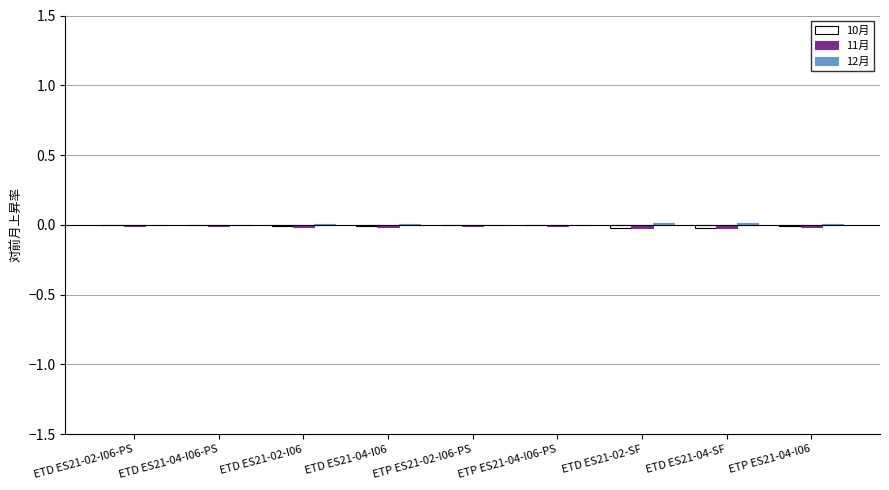

Is the value of 11月 at ETD ES21-02-I06 greater than the value of 10月 at ETD ES21-02-I06-PS?

No